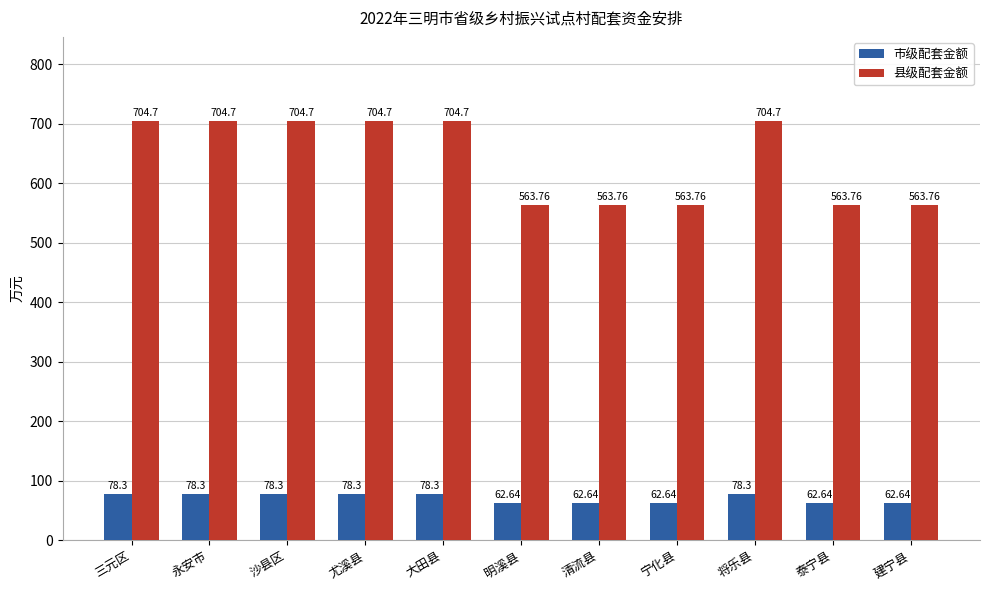

The value of 县级配套金额 at 建宁县 is 273.9. True or false?

False